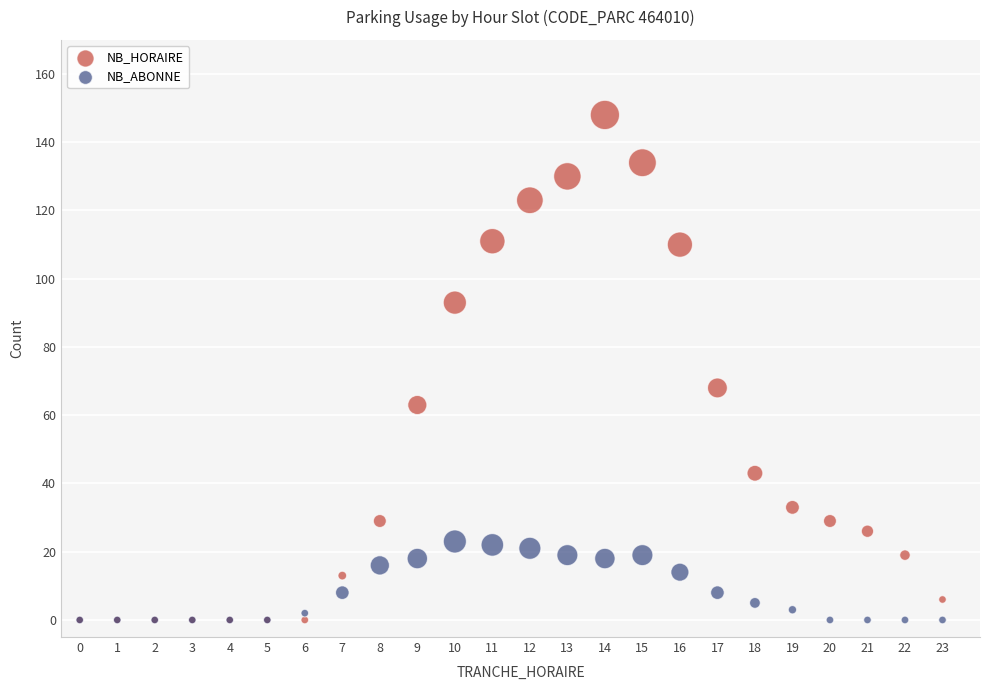

In the NB_HORAIRE series, what Y value is closest to 74?

68